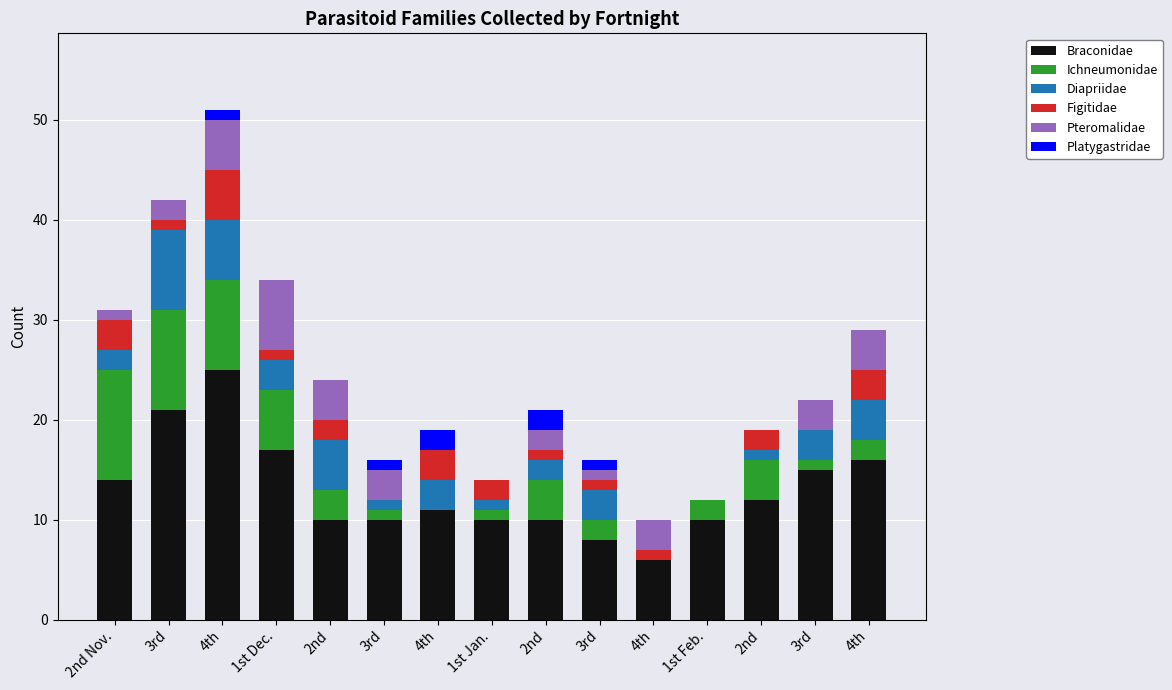

How many data points does each series have?

15